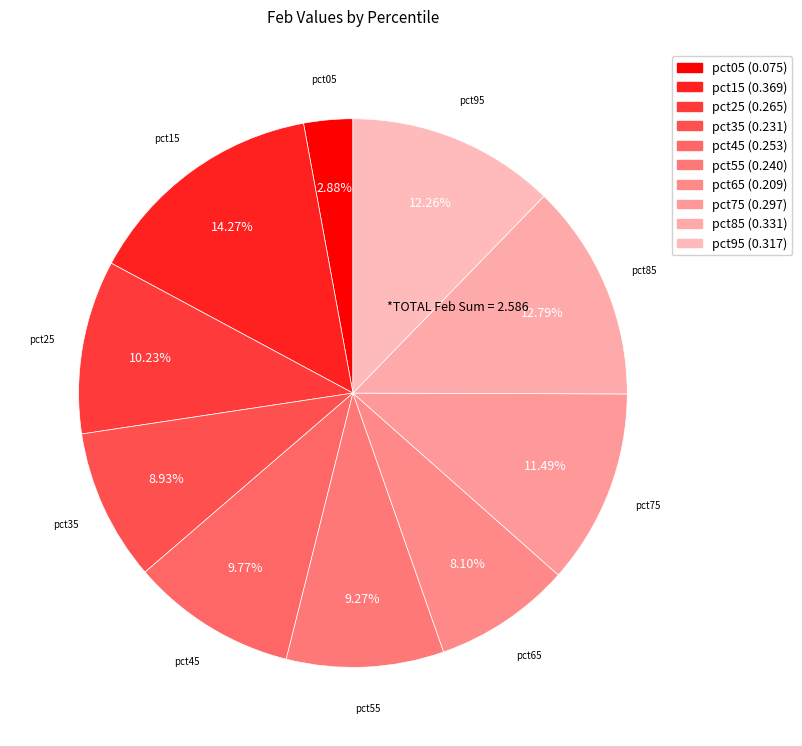

What percentage is the pct85 slice, to the nearest percent?

13%